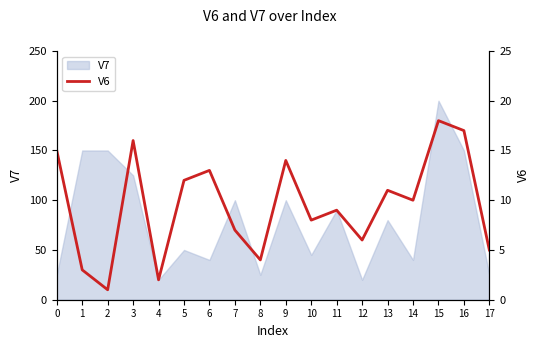

Rank the categories by value from highest to lowest.

15, 16, 3, 0, 9, 6, 5, 13, 14, 11, 10, 7, 12, 17, 8, 1, 4, 2